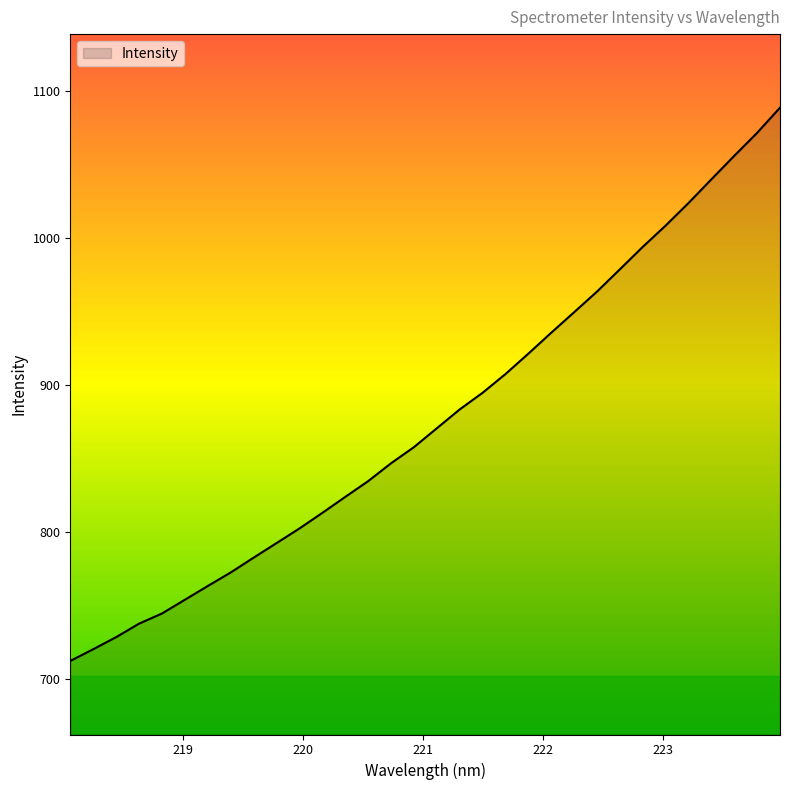

Does the chart display data point markers on the line(s)?

No